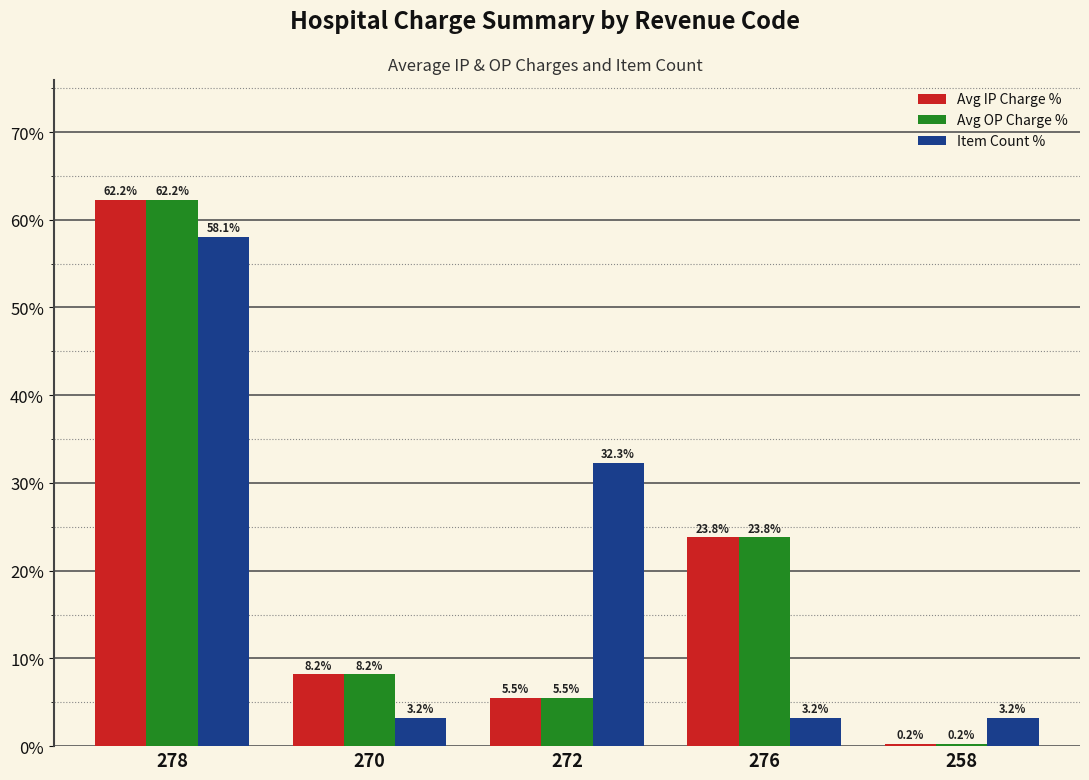

What is the label of the 2nd bar from the left?

270